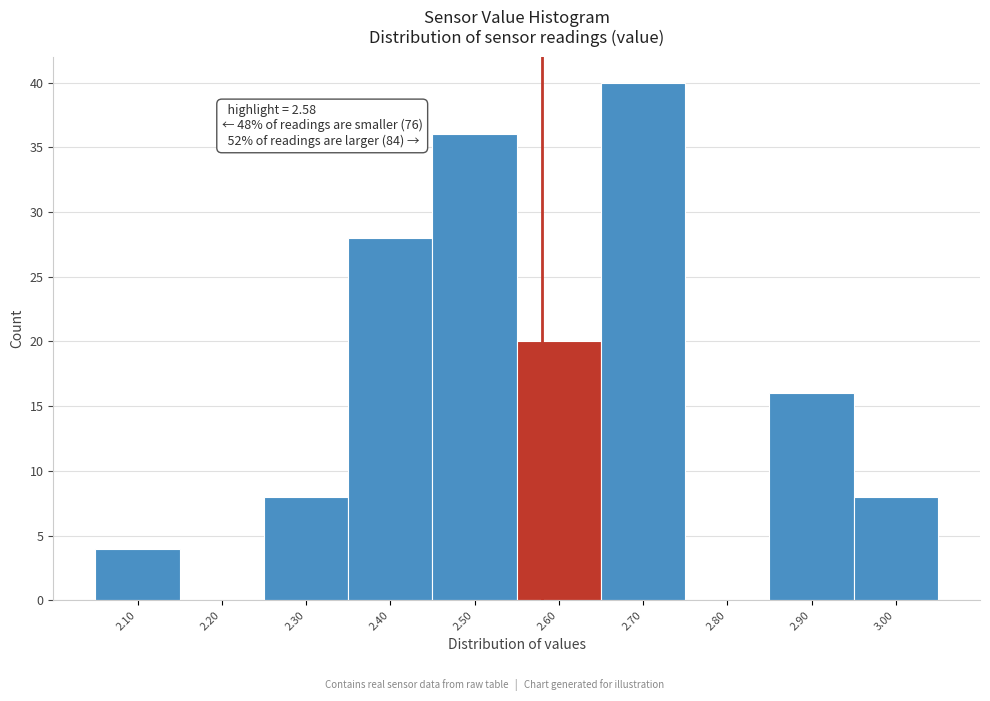

Over which range of the x-axis is the bar tallest?

2.65 to 2.75